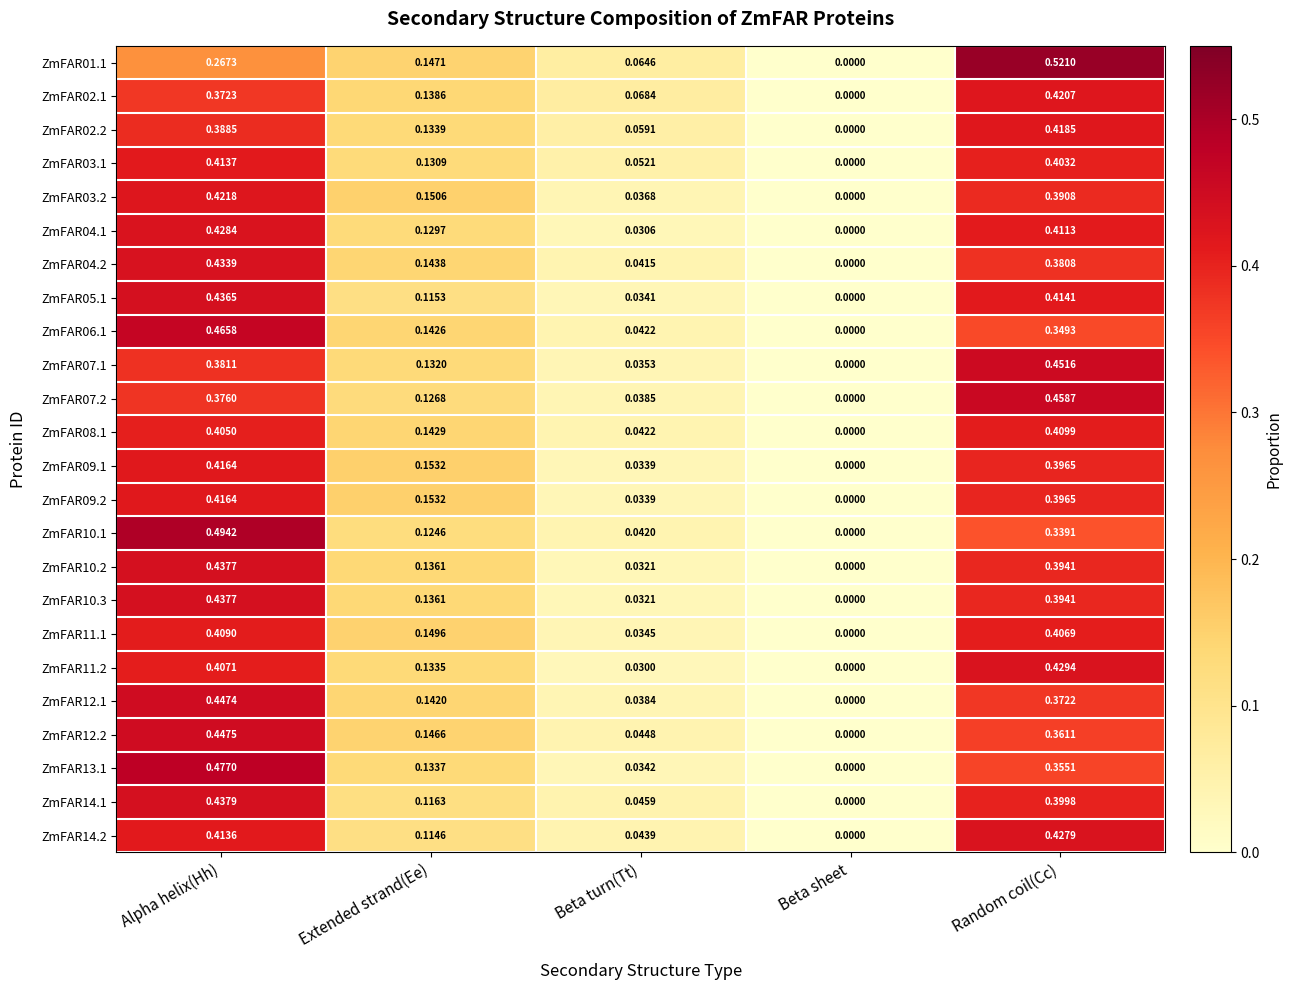

At which category is the sum across all series the highest?

Alpha helix(Hh)